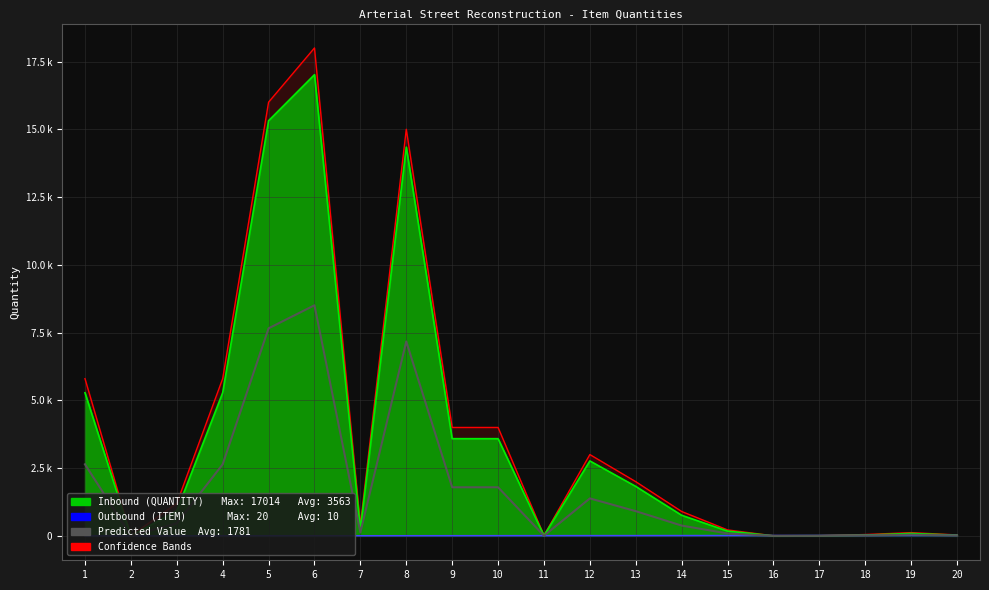

True or false: the data shows 1941 at 8.

False